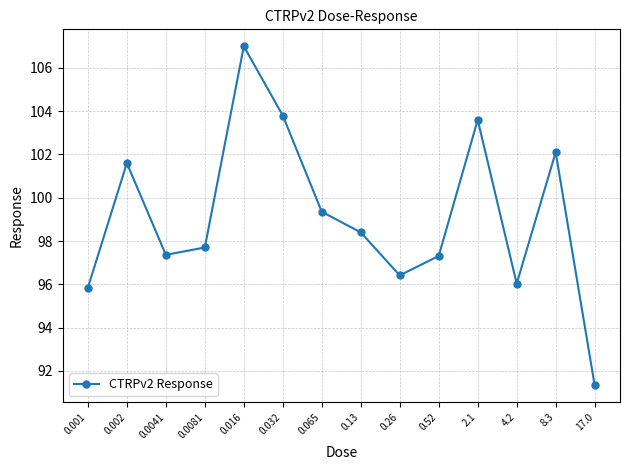

How many categories are shown in the chart?

14